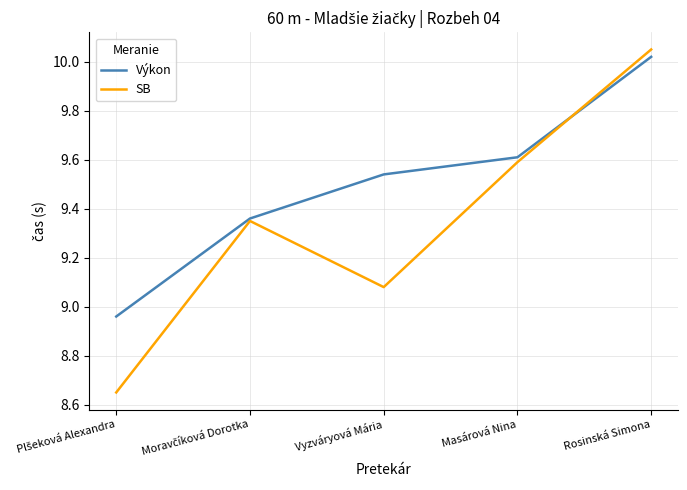

Which category has the highest value in the SB series?

Rosinská Simona